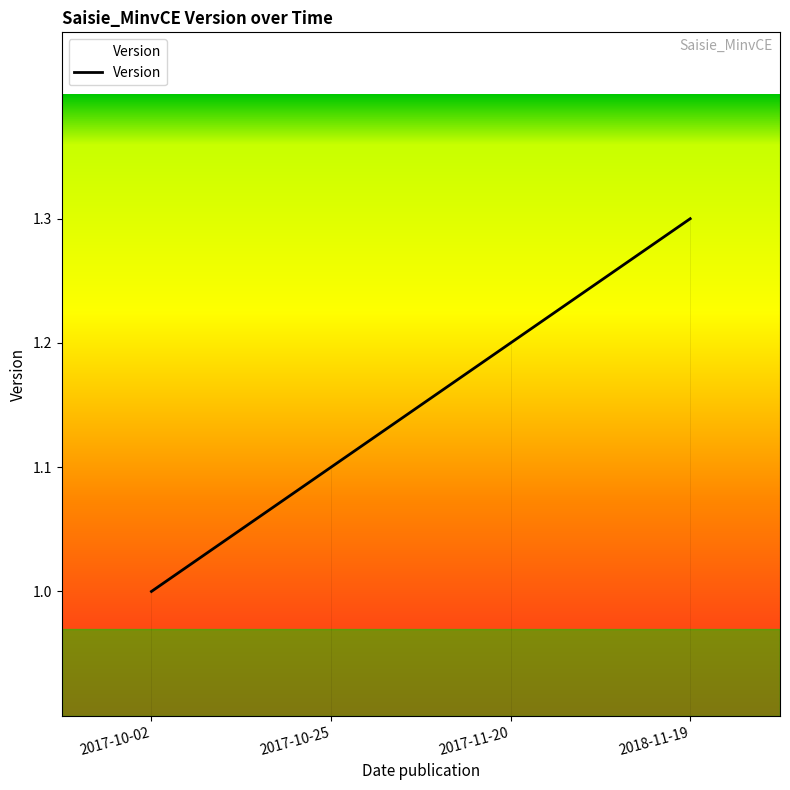

List the labels in order of value, smallest first.

2017-10-02, 2017-10-25, 2017-11-20, 2018-11-19